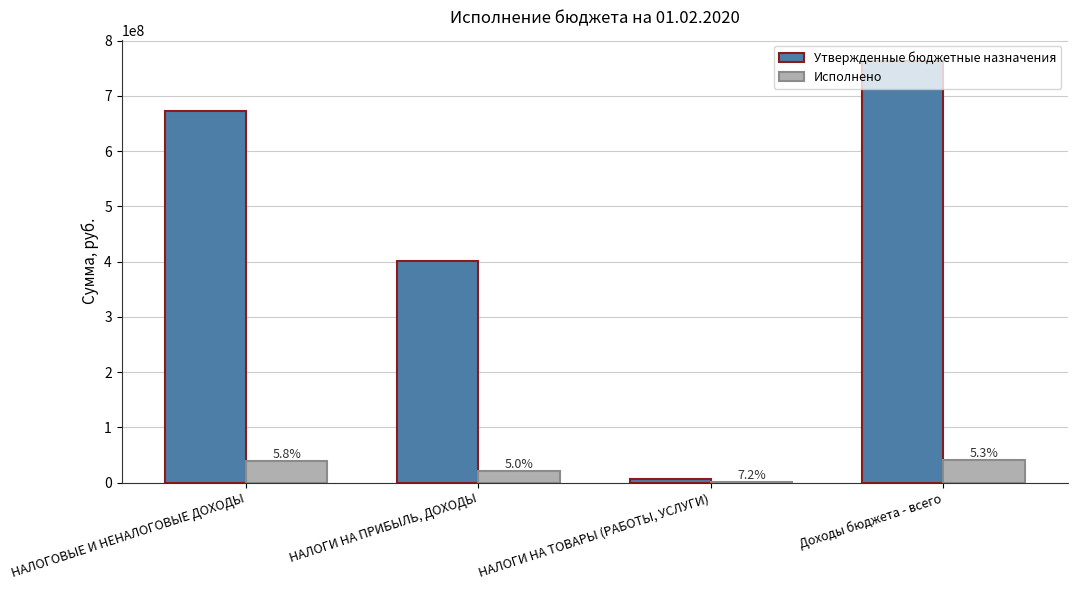

What are all the series names shown in the legend?

Утвержденные бюджетные назначения, Исполнено